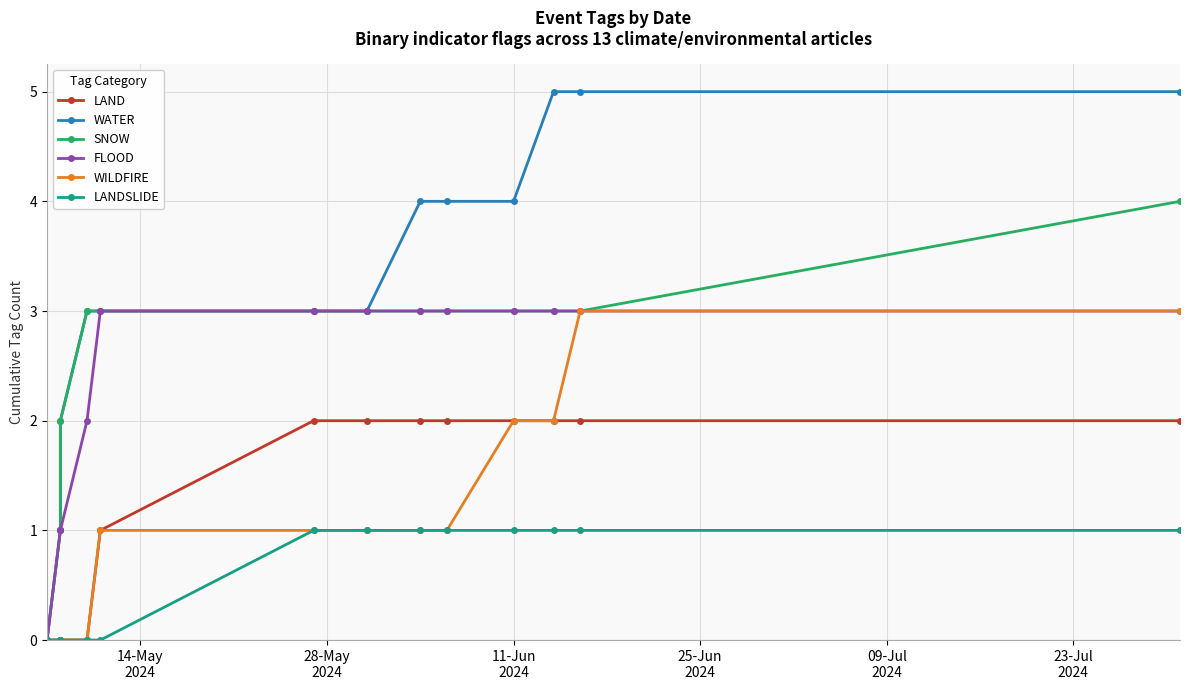

How many series are shown in this chart?

6